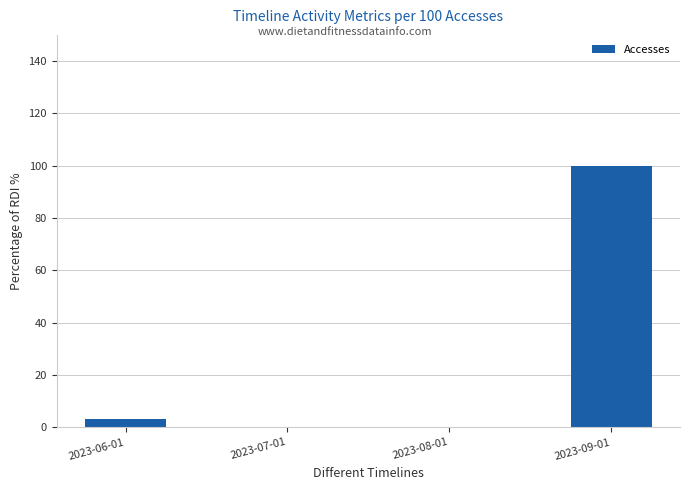

The chart shows a value of 3.3 at 2023-06-01. True or false?

True